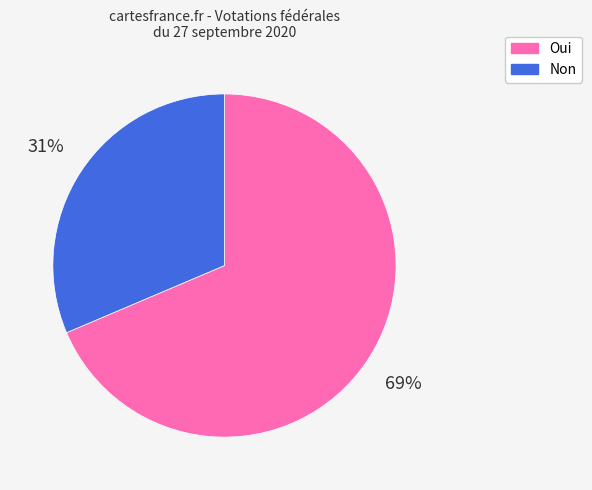

To the nearest percent, what is the combined percentage of Non and Oui?

100%